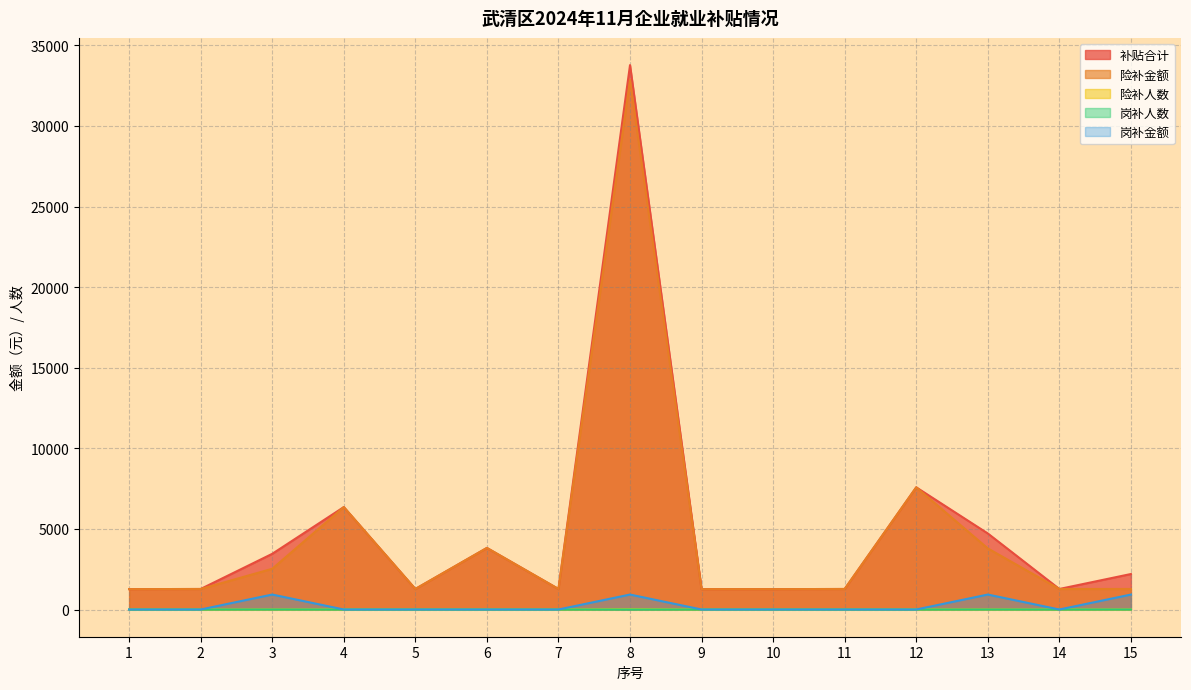

What is the sum of the 险补金额 values at 13 and 11?

5063.2